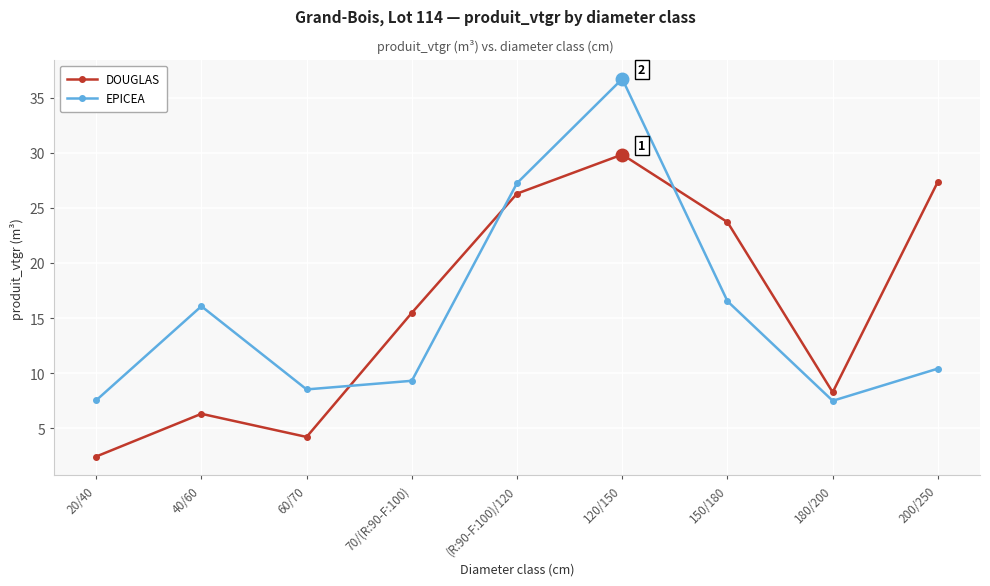

Rank the series by their average value, from highest to lowest.

DOUGLAS, EPICEA